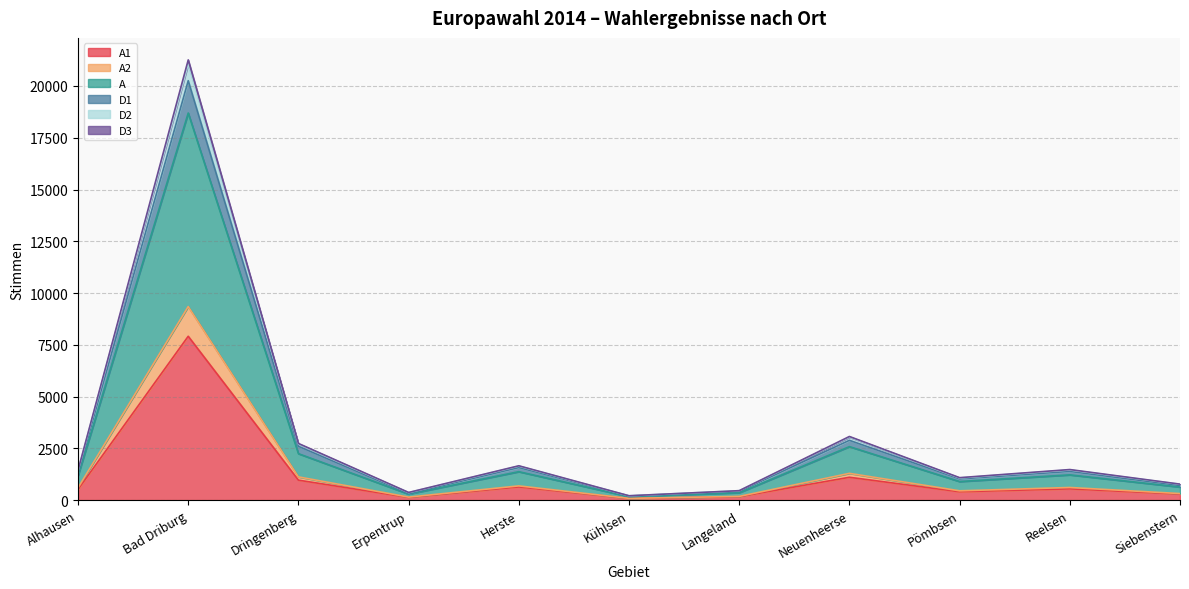

True or false: D1 and D3 cross at least once.

False